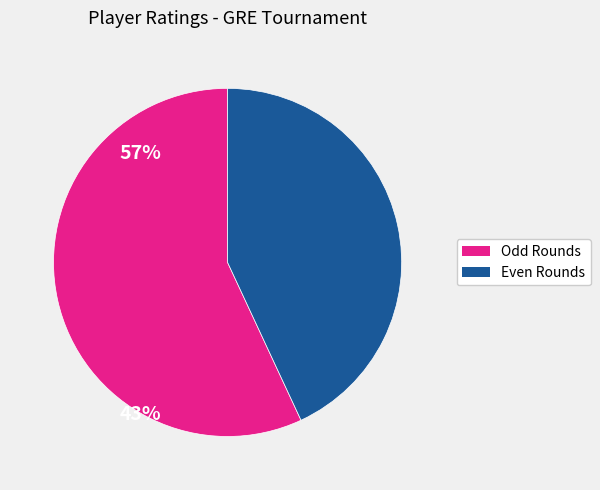

Is there any slice that represents more than half of the pie?

Yes